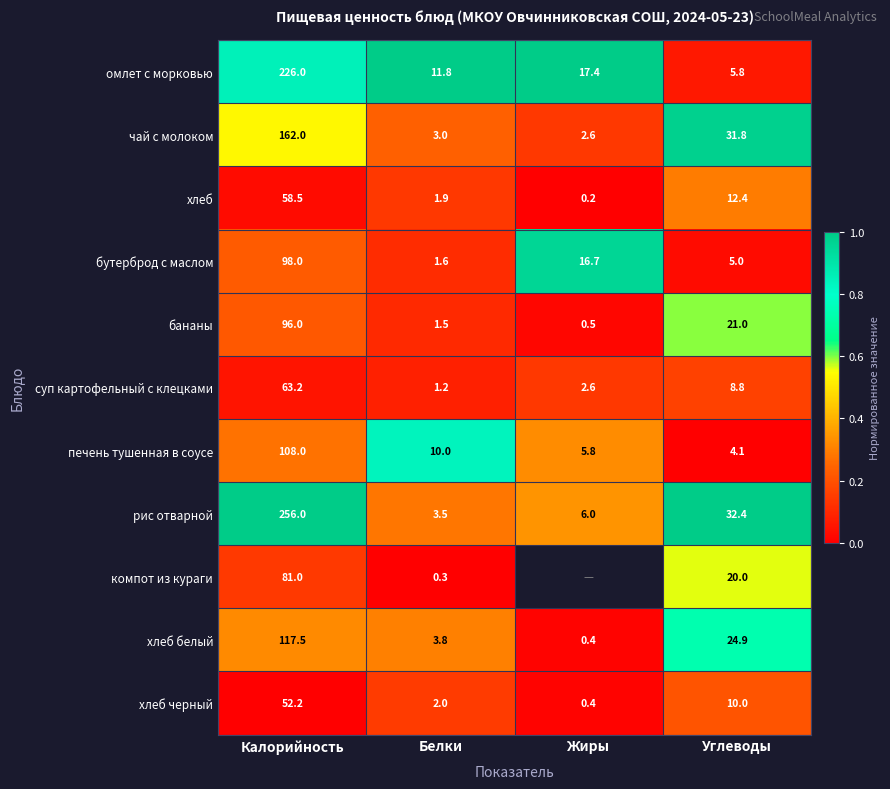

Which series changed the most between Калорийность and Белки?

рис отварной